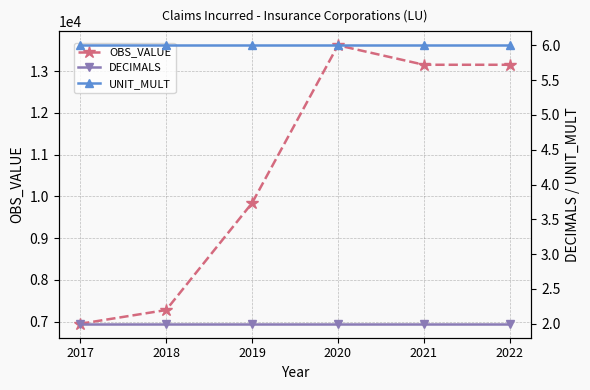

True or false: OBS_VALUE has a value of 2992 at 2020.

False